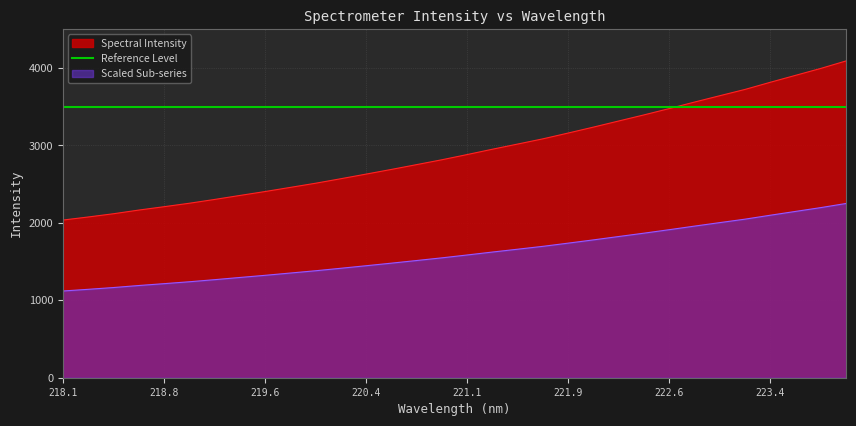

What is the ratio of the value at 218.6332 to the value at 219.0156?

1.0